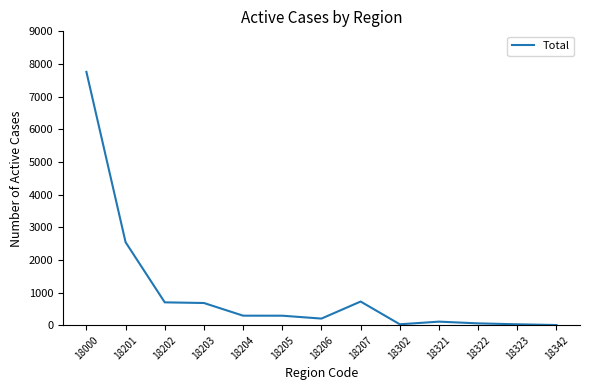

True or false: the data shows 5213 at 18000.

False